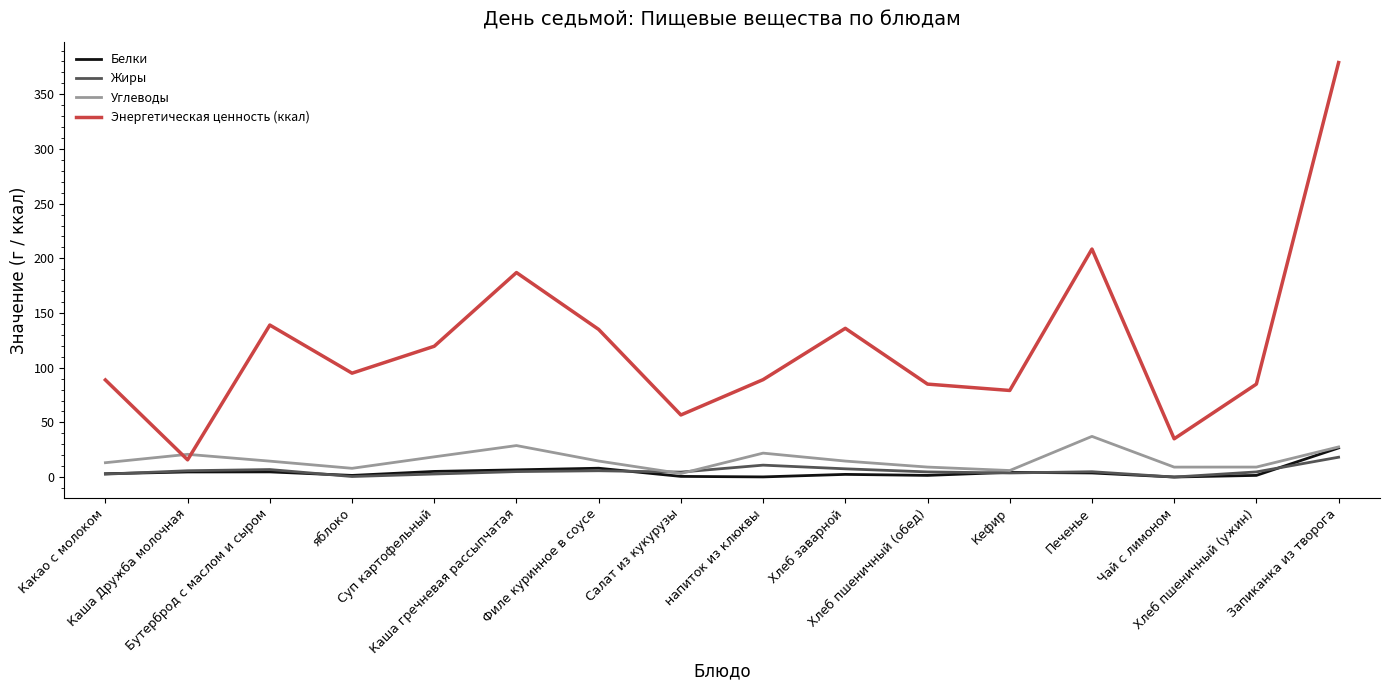

Which series has the largest total across all categories?

Энергетическая ценность (ккал)